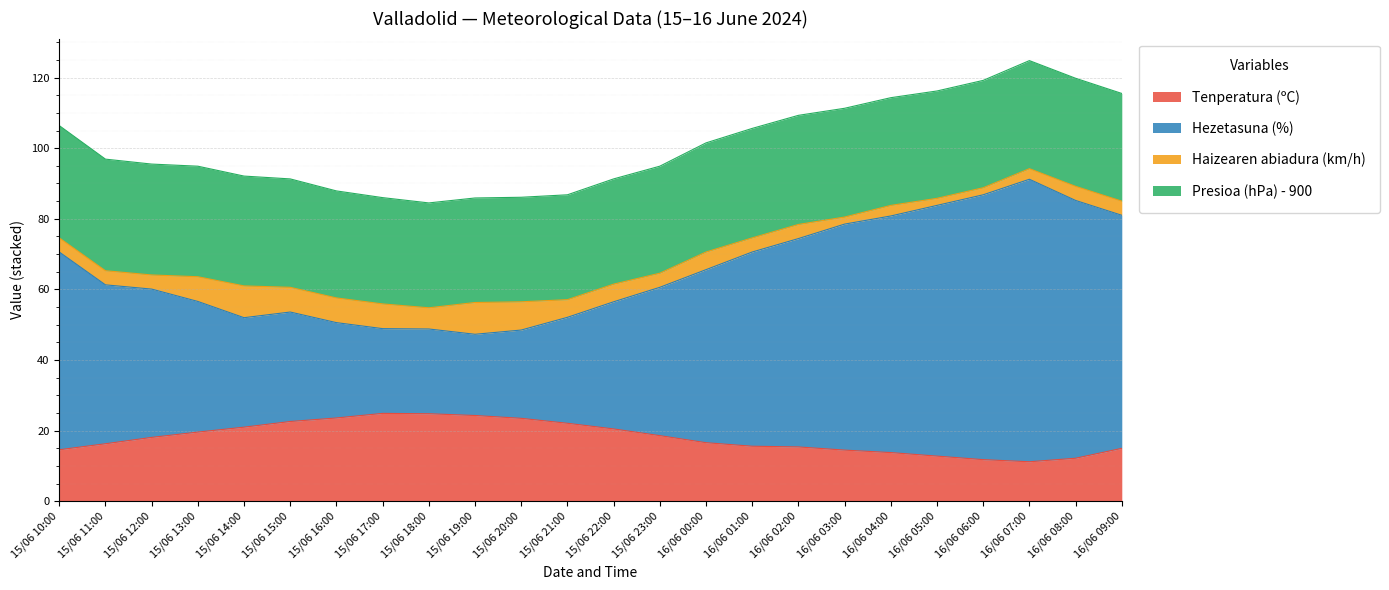

Which has a higher value, 15/06 12:00 or 16/06 05:00?

15/06 12:00